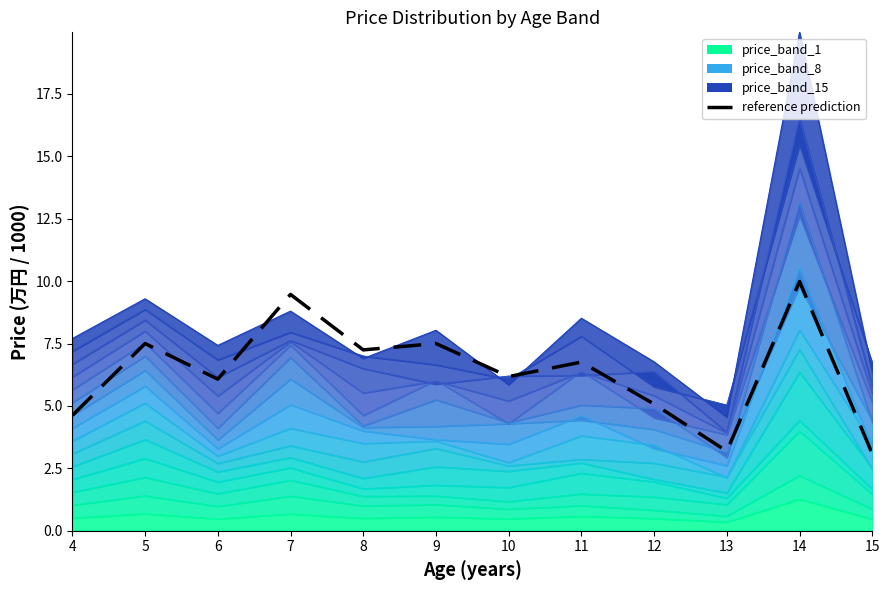

What is the value of the 7th point from the left?

6.2